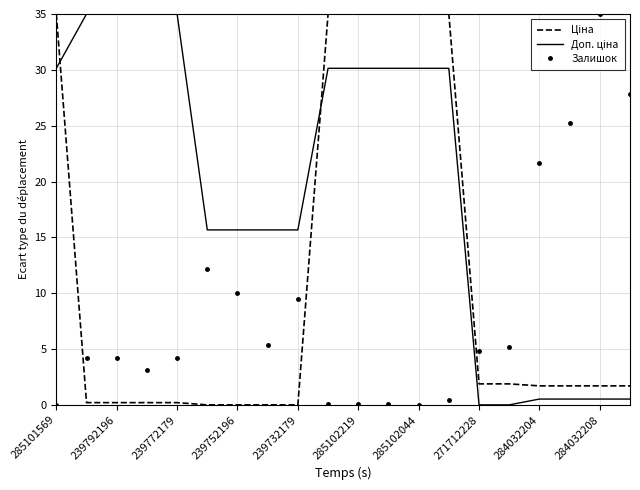

What is the maximum value for Залишок?

35.0